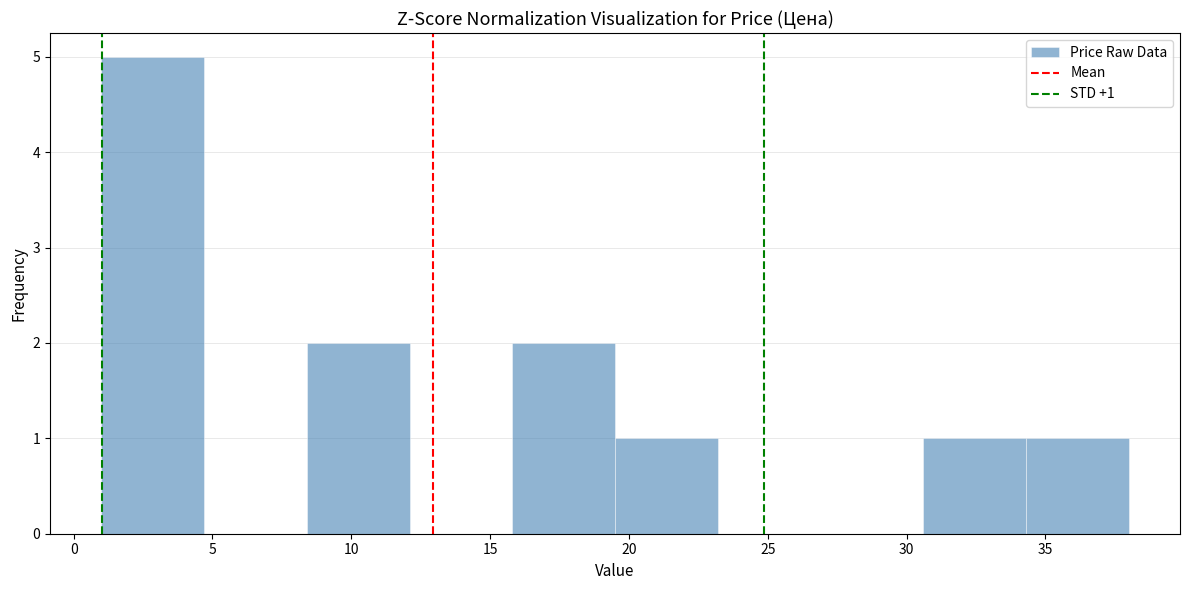

Over which range of the x-axis is the bar tallest?

1.0 to 4.7